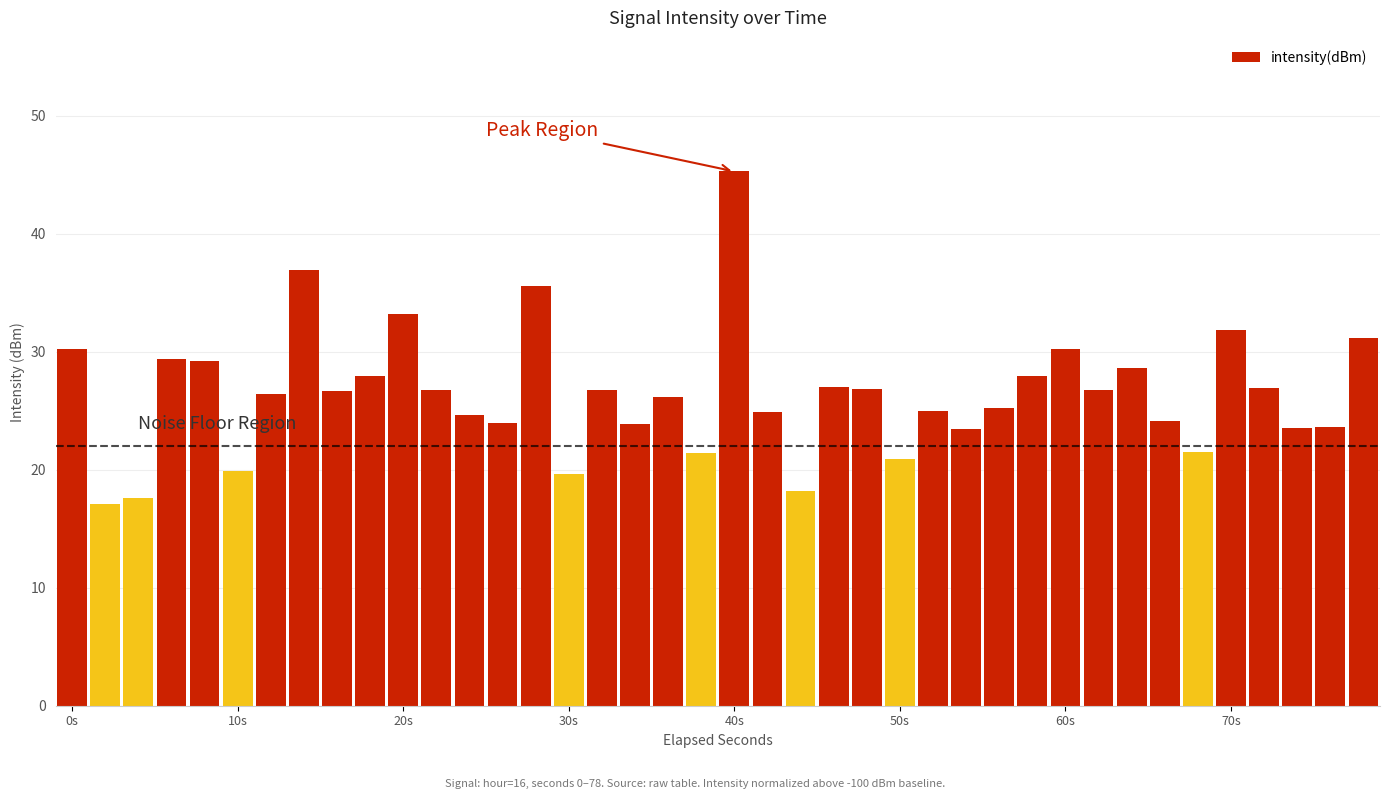

What is the greatest value displayed?

45.3